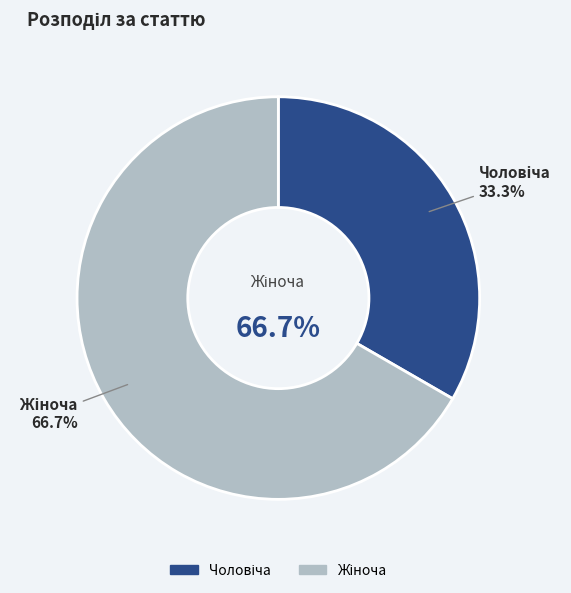

How many slices are in this pie chart?

2